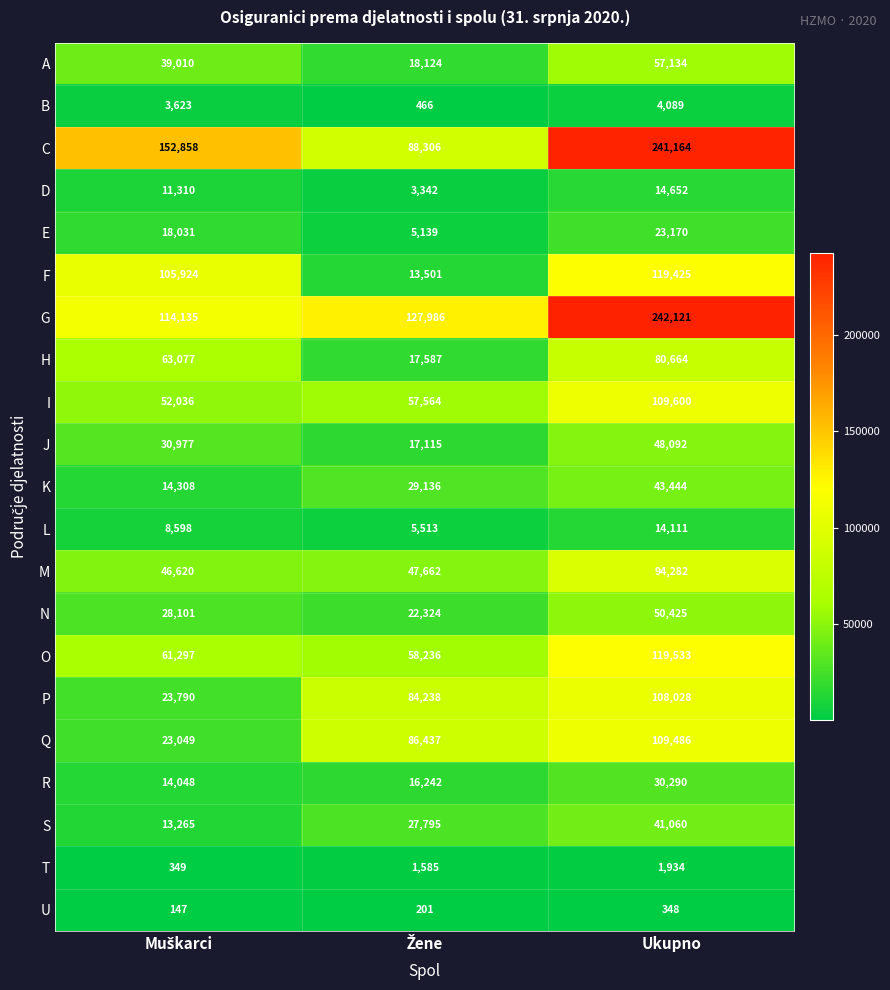

Which series has the widest spread of values?

C